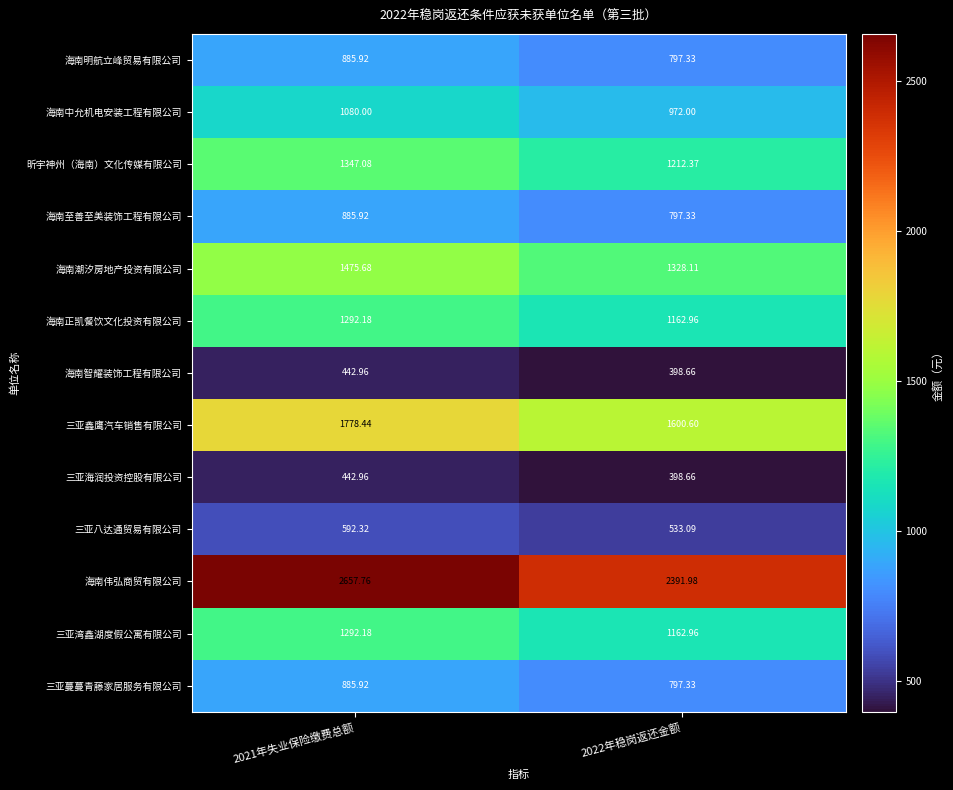

At which category is the sum across all series the highest?

2021年失业保险缴费总额